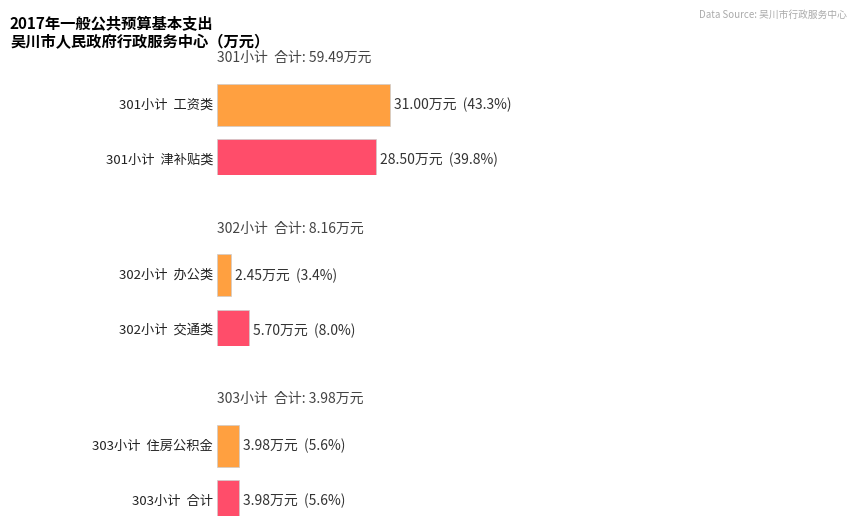

List the labels in order of value, smallest first.

303小计, 302小计, 301小计